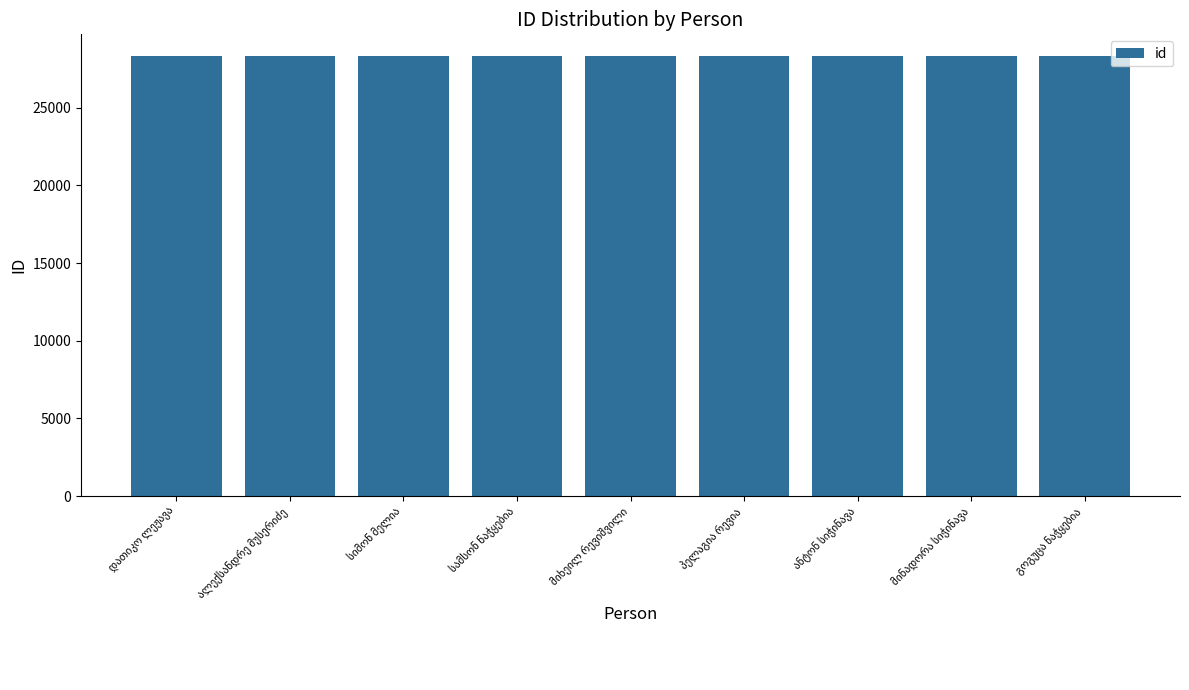

What is the average value?

28308